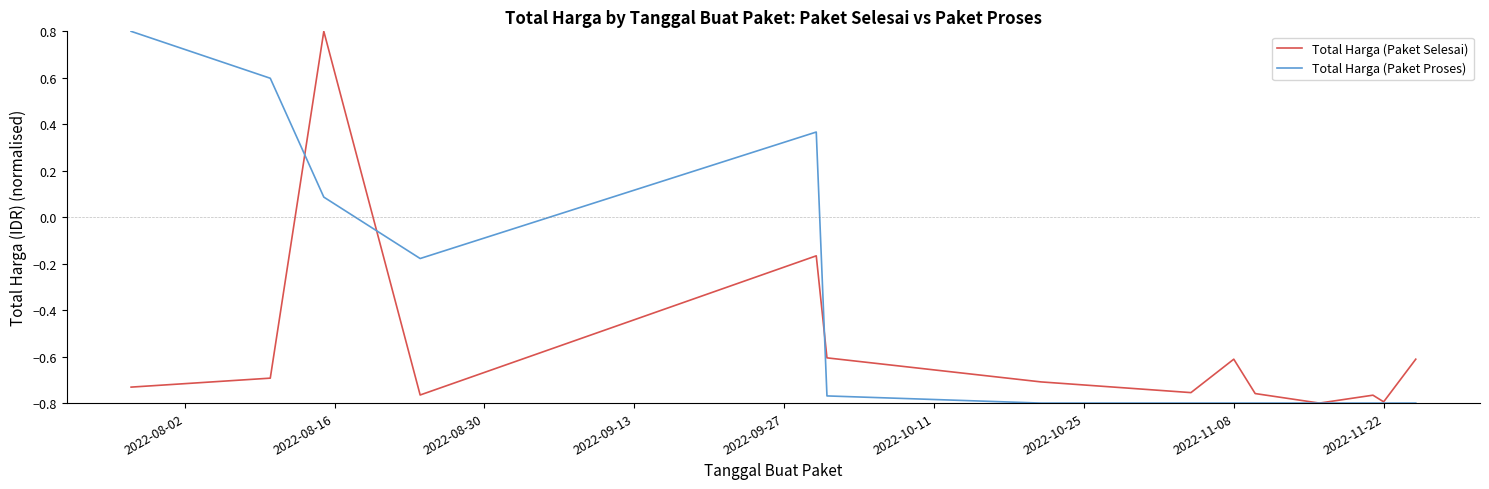

Which series has the largest total across all categories?

Total Harga (Paket Proses)